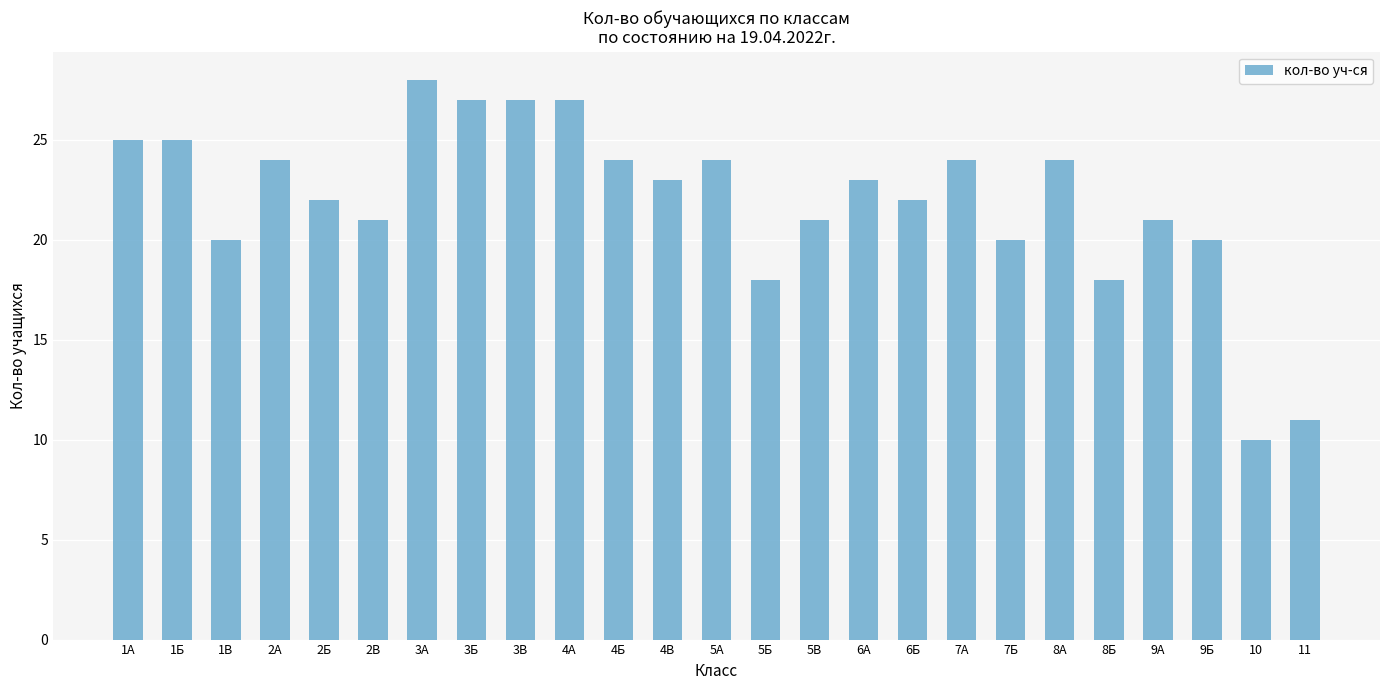

What is the label of the 11th bar from the left?

4Б